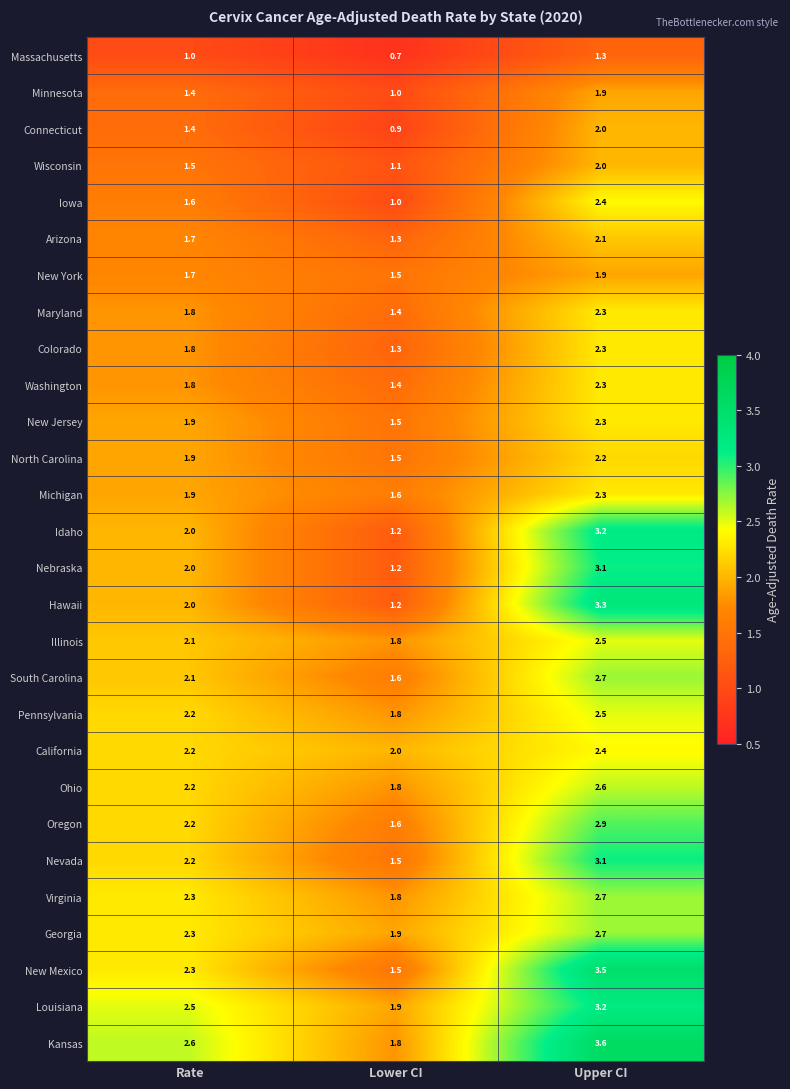

What is the smallest value displayed?

0.7